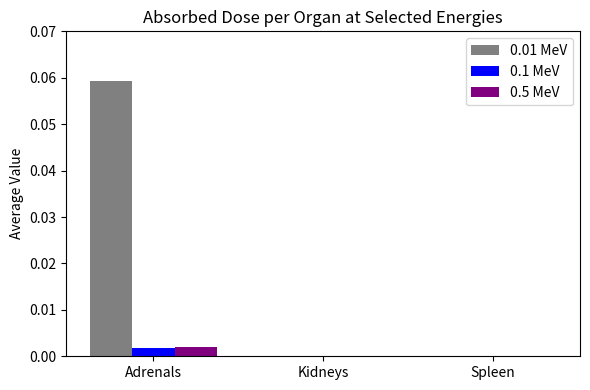

Which series has the largest total across all categories?

0.01 MeV